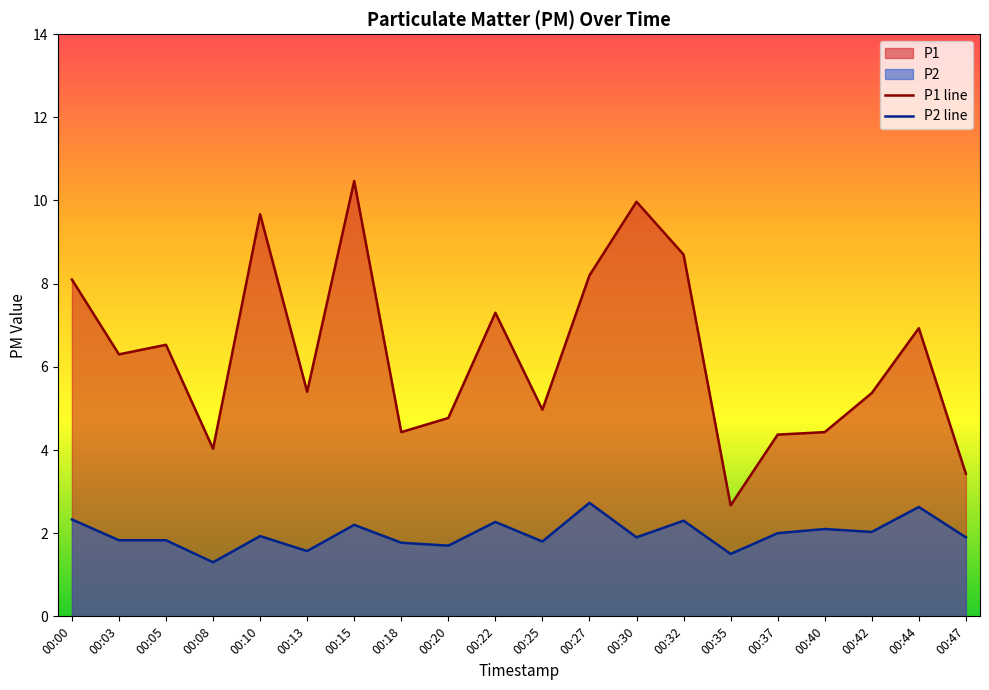

Does the chart have visible grid lines?

No